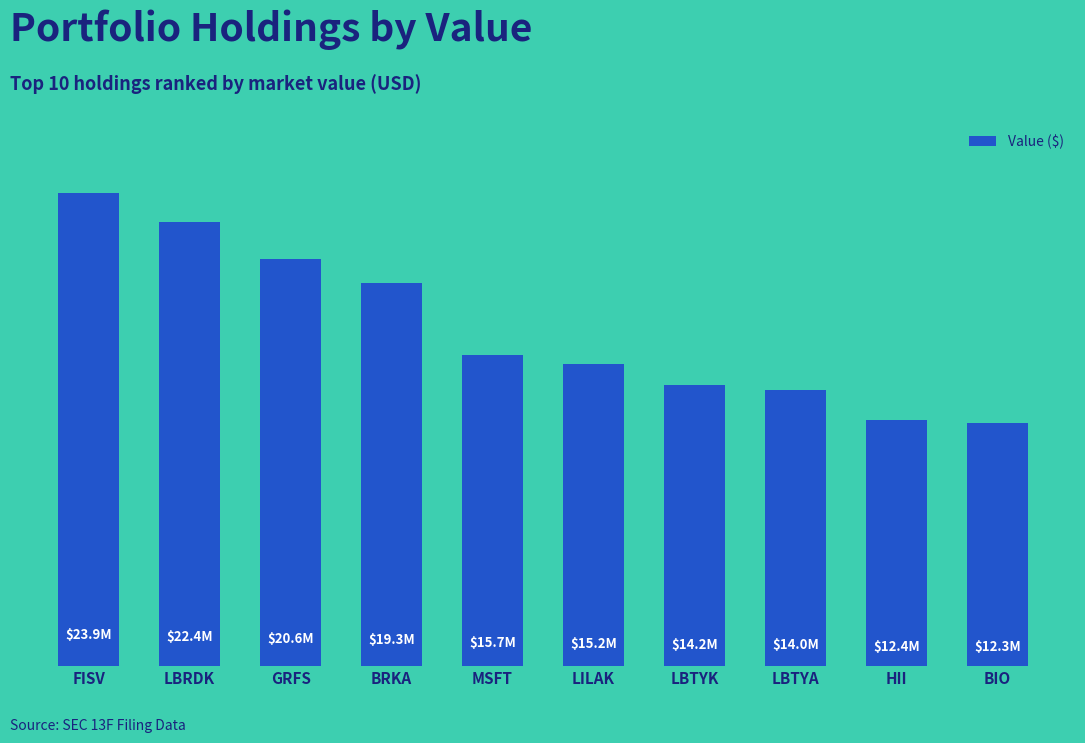

Approximately how many times larger is the value at MSFT compared to LBRDK?

0.7